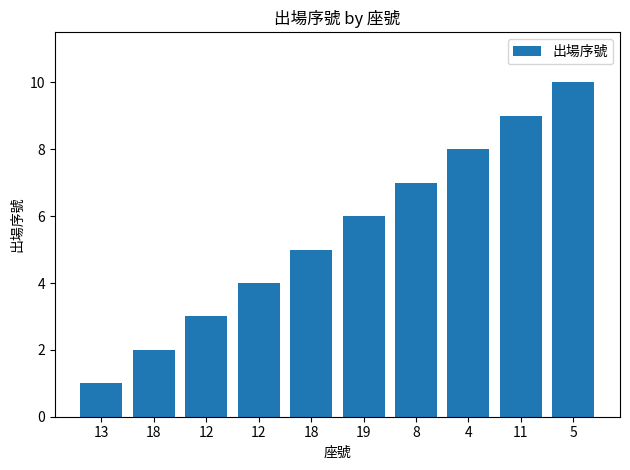

Are the bars horizontal?

No